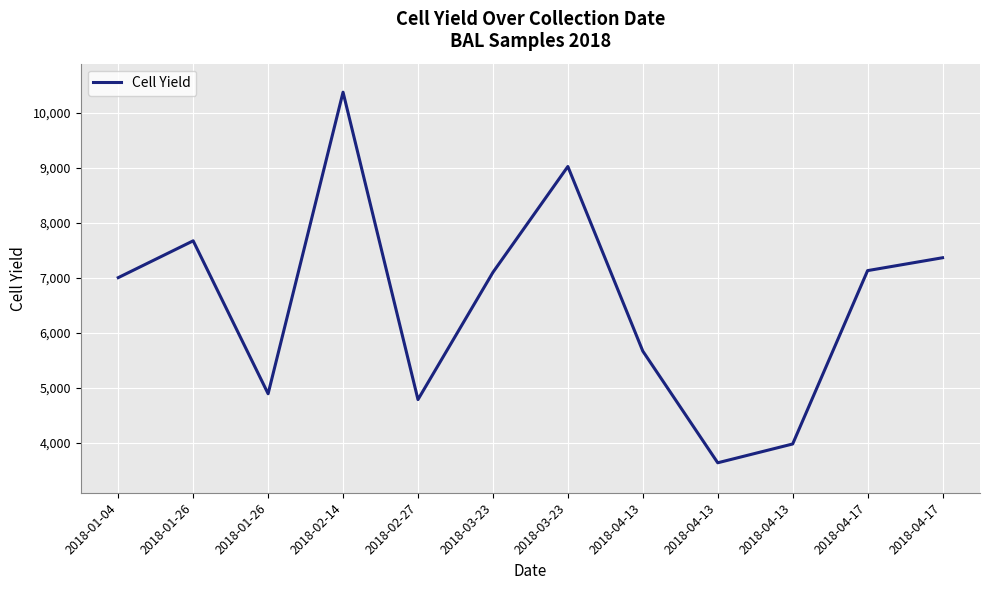

What is the ratio of the value at 2018-04-13 to the value at 2018-04-13?

1.4